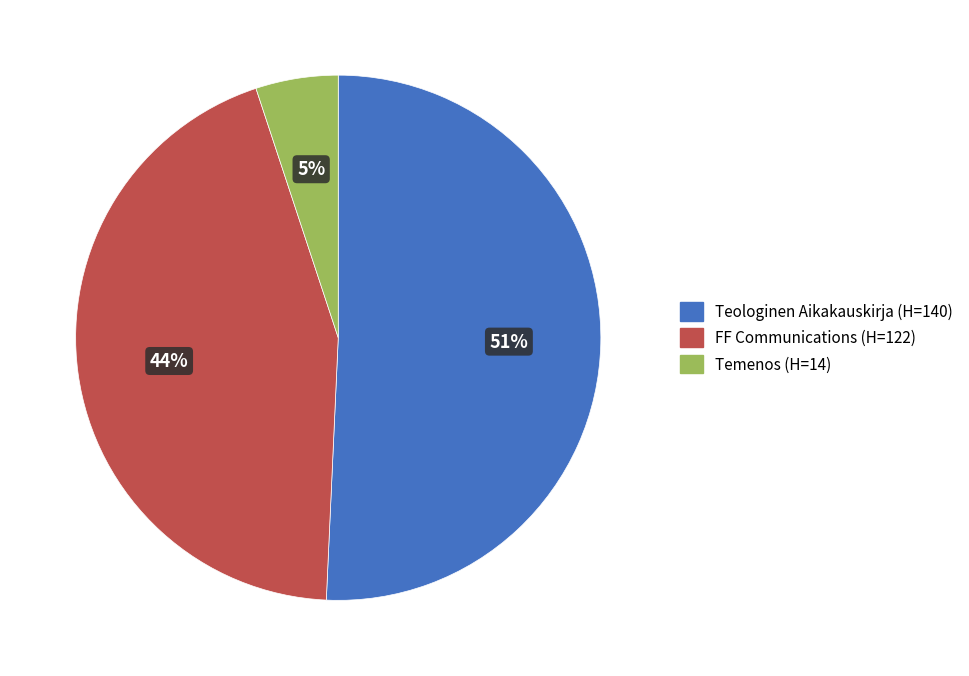

What percentage is the Teologinen Aikakauskirja slice, to the nearest percent?

51%